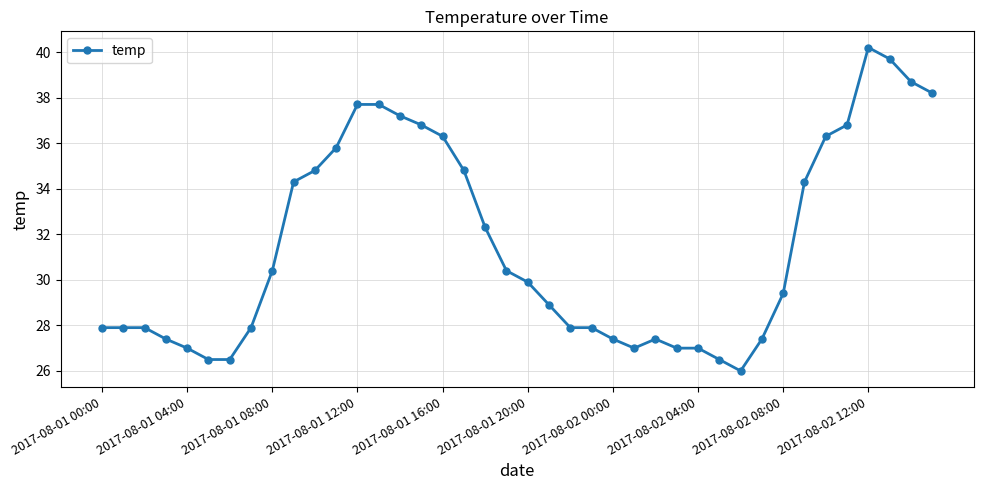

What is the difference between the second highest and second lowest values?

13.2